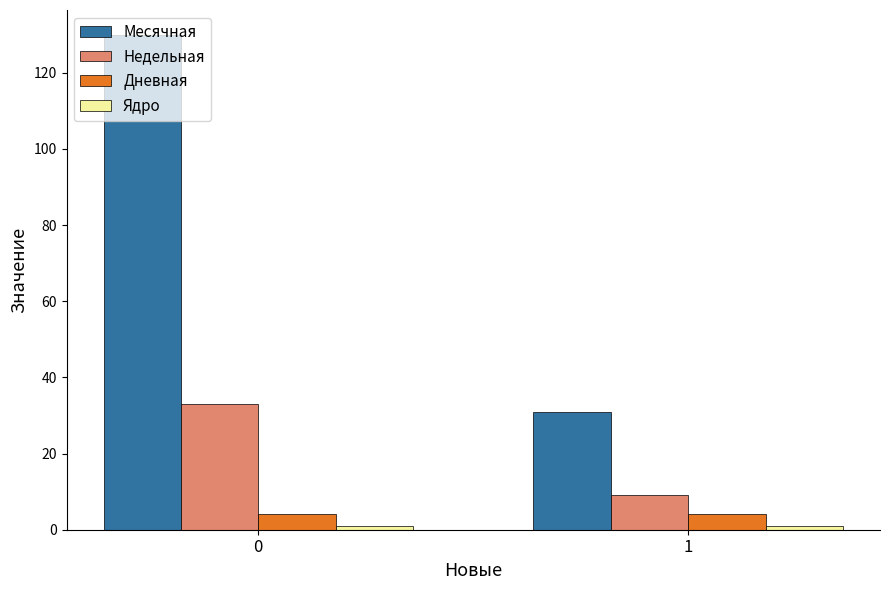

Which series has the largest total across all categories?

Месячная